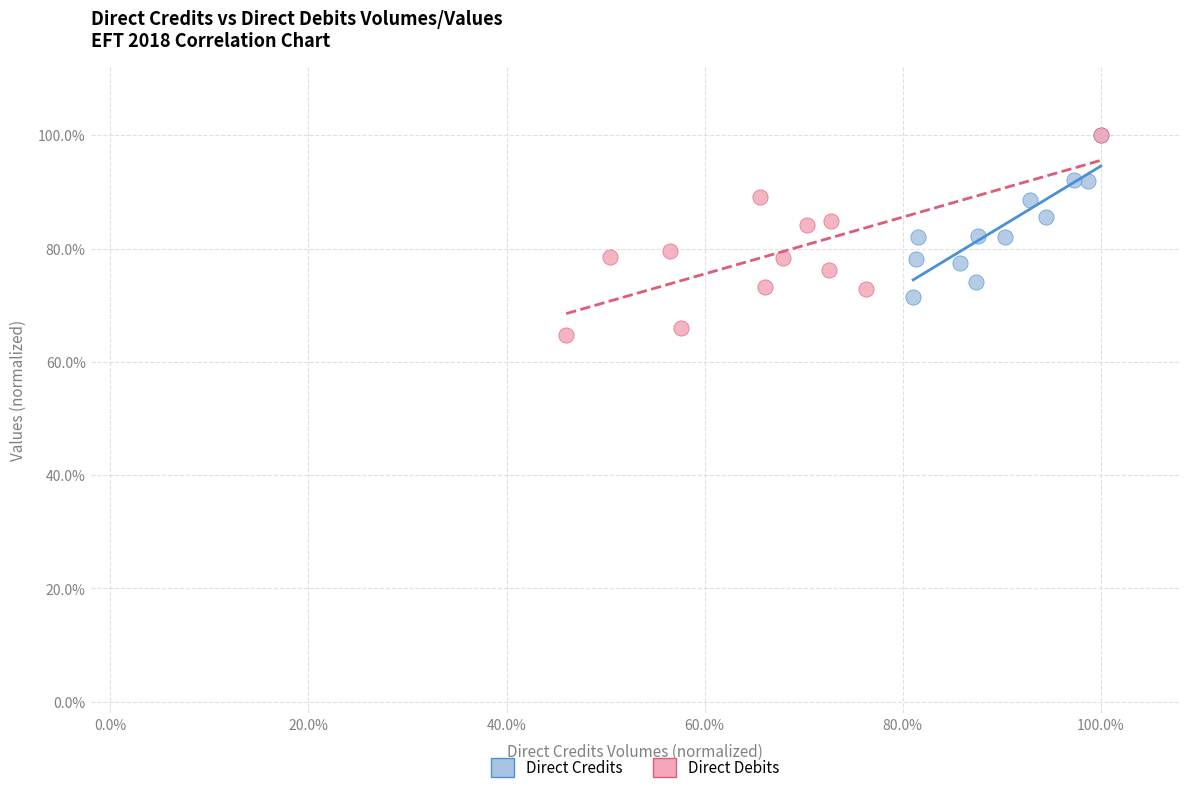

Which series has the largest Y range (max minus min)?

Direct Debits